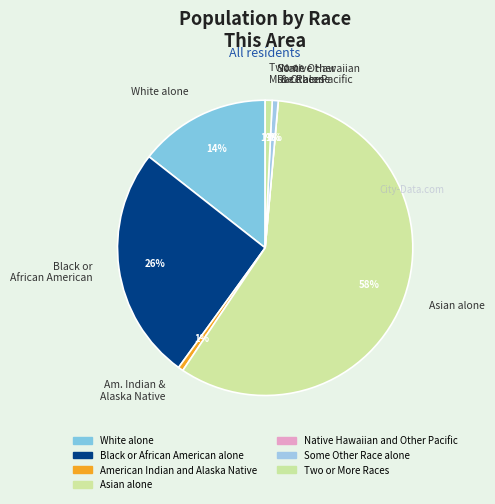

How much of the chart is everything except American Indian and Alaska Native?

99.4%